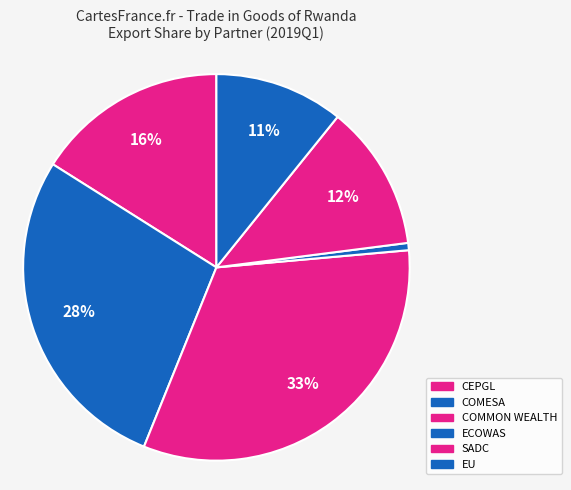

Combined, what portion of the pie is CEPGL and EU?

26.8%